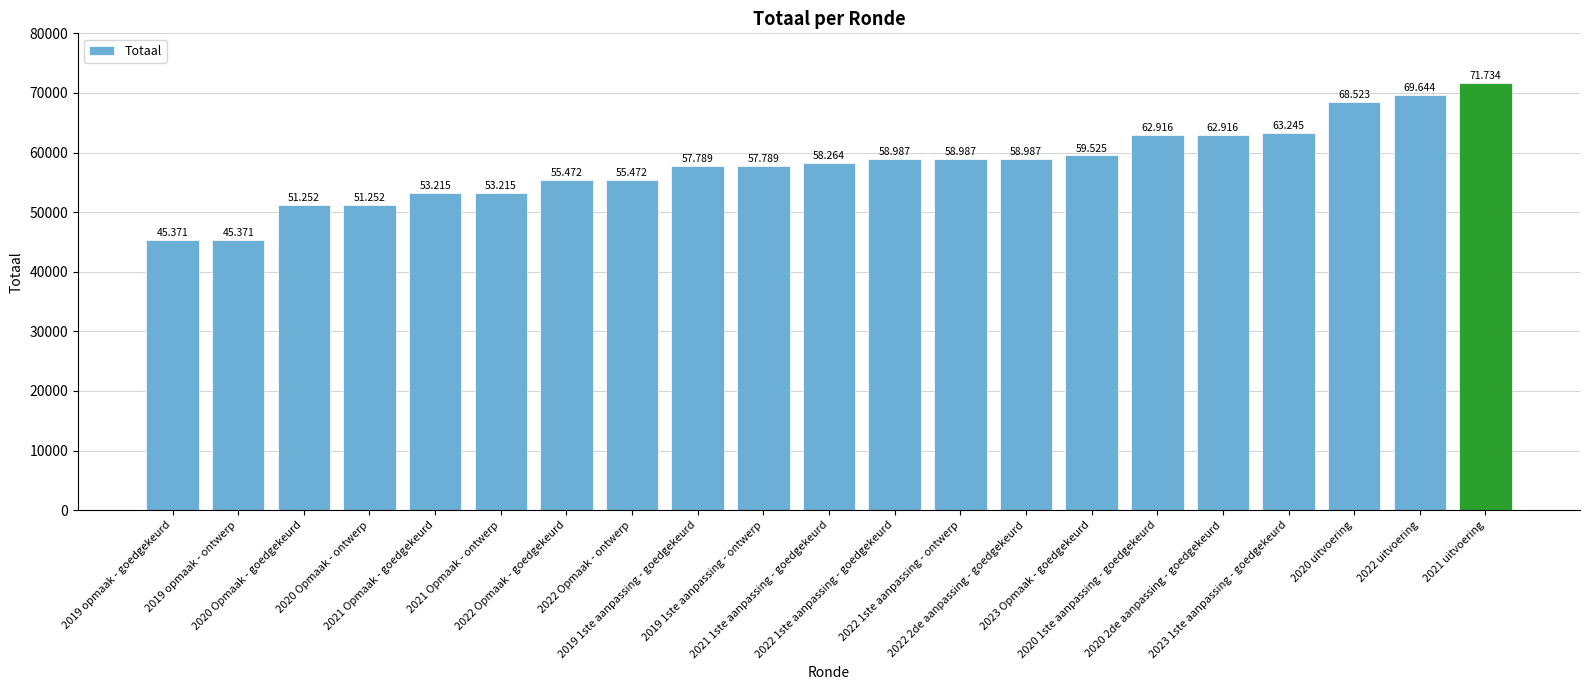

The value at 2021 Opmaak - ontwerp is 53215. True or false?

True